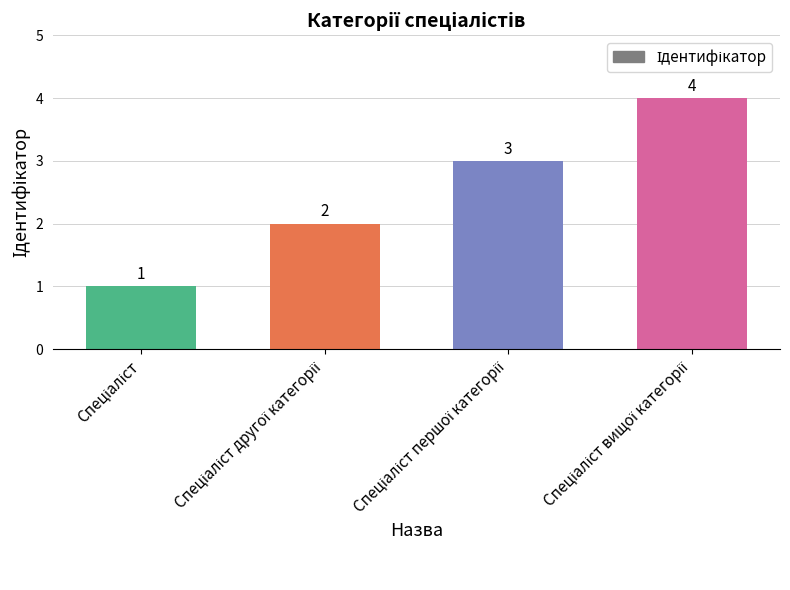

What is the maximum value shown in the chart?

4